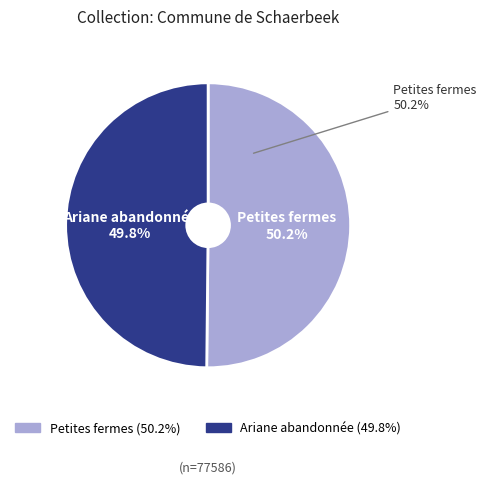

Which slice is the largest?

Petites fermes